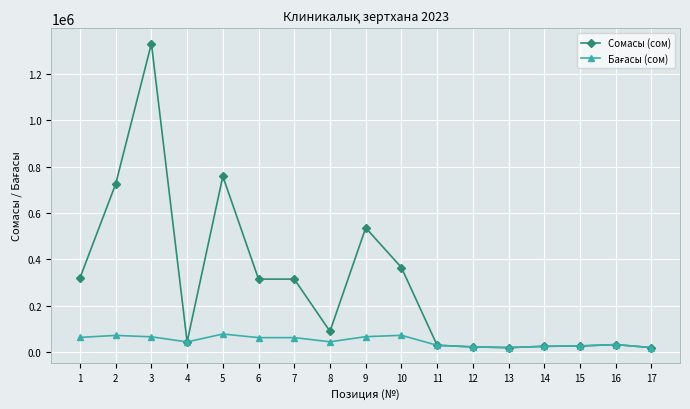

What is the value of the Сомасы (сом) point at the 16th from the left?

33000